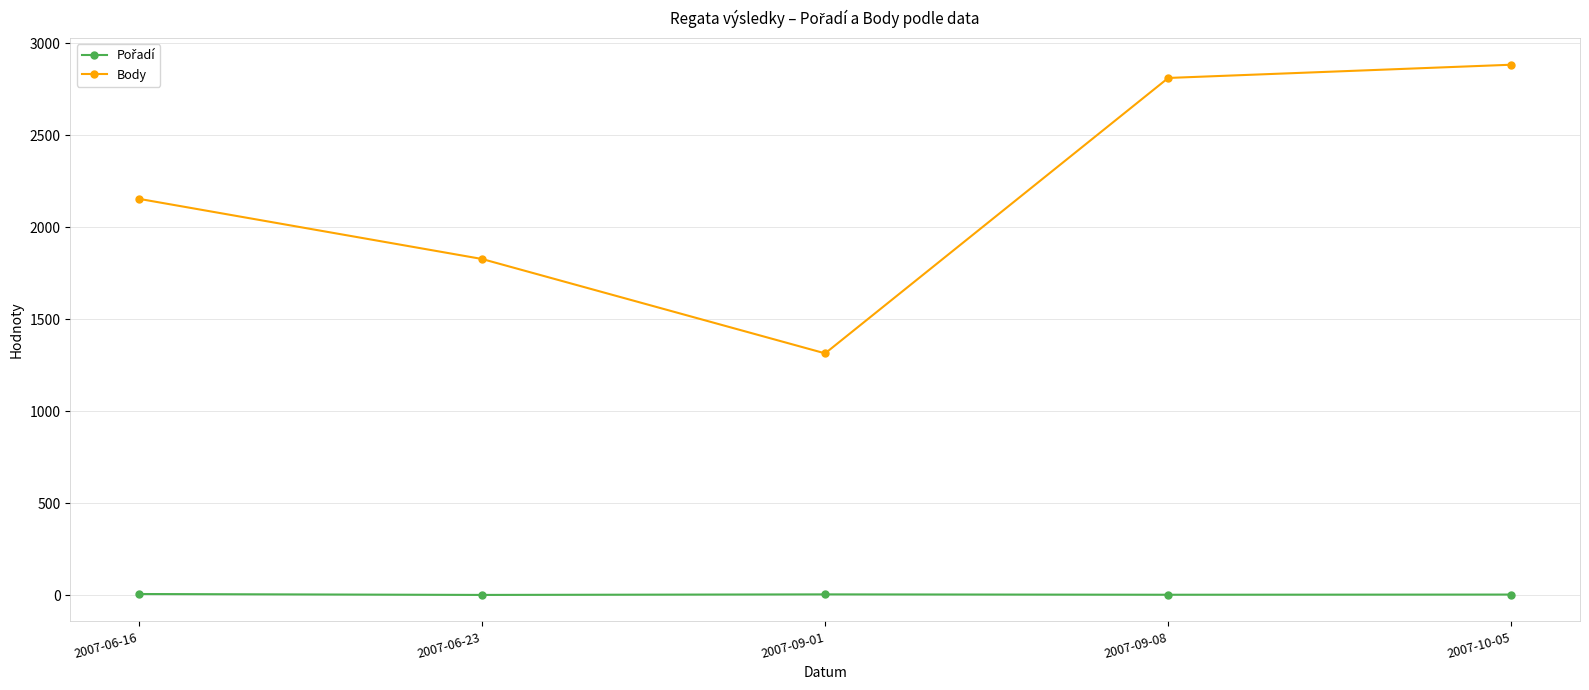

How many lines are shown in the chart?

2